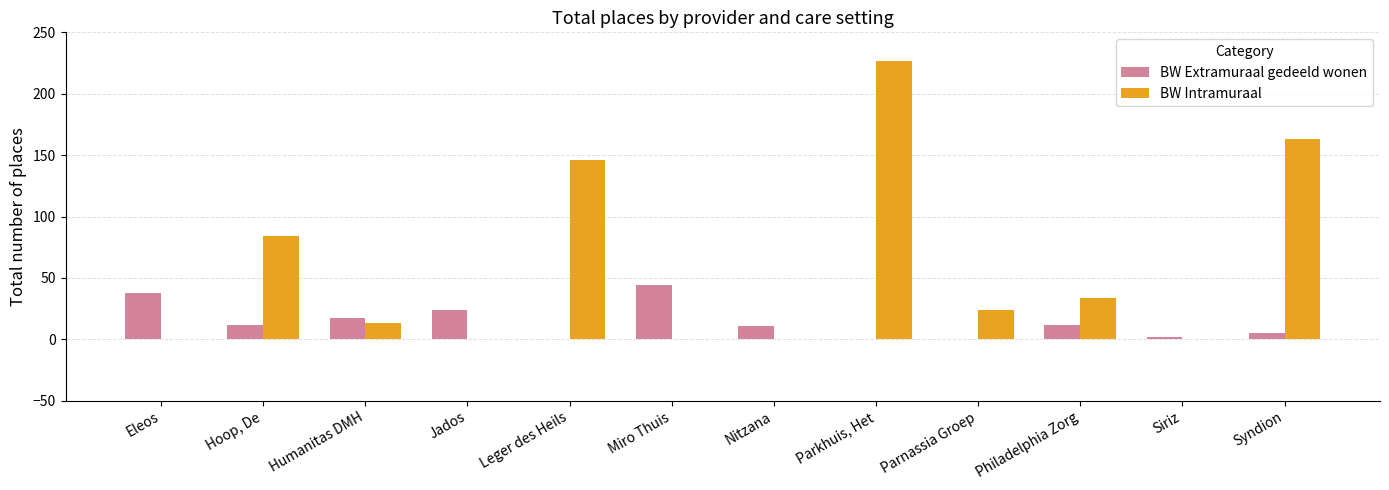

The value of BW Intramuraal at Miro Thuis is 0. True or false?

True